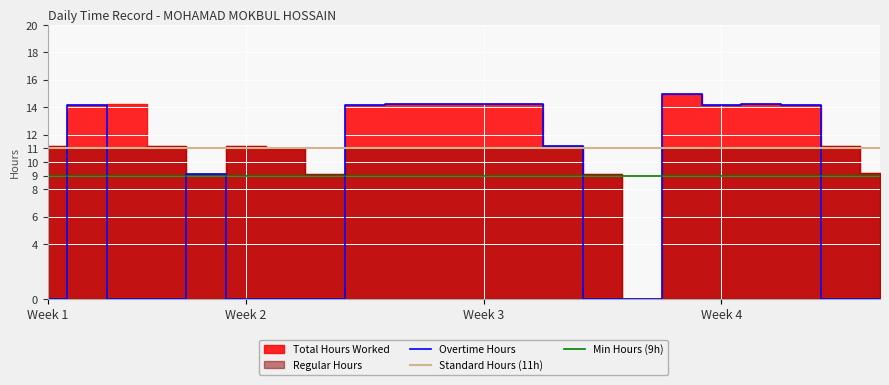

The Overtime Hours series shows 0.0 at Week 2. True or false?

True